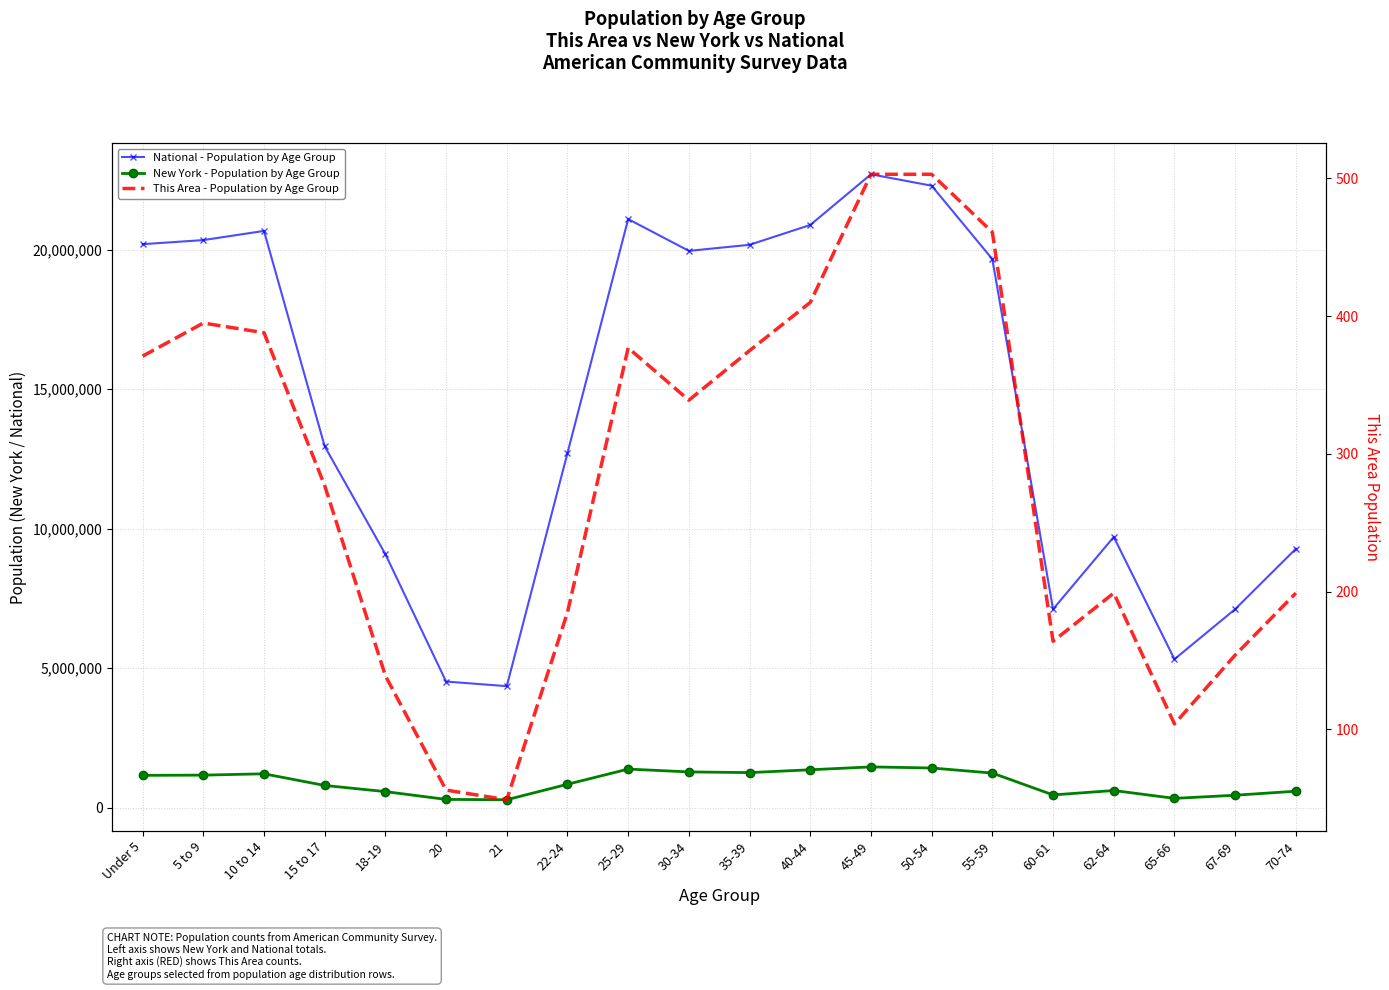

The This Area - Population by Age Group series shows 232 at 25-29. True or false?

False